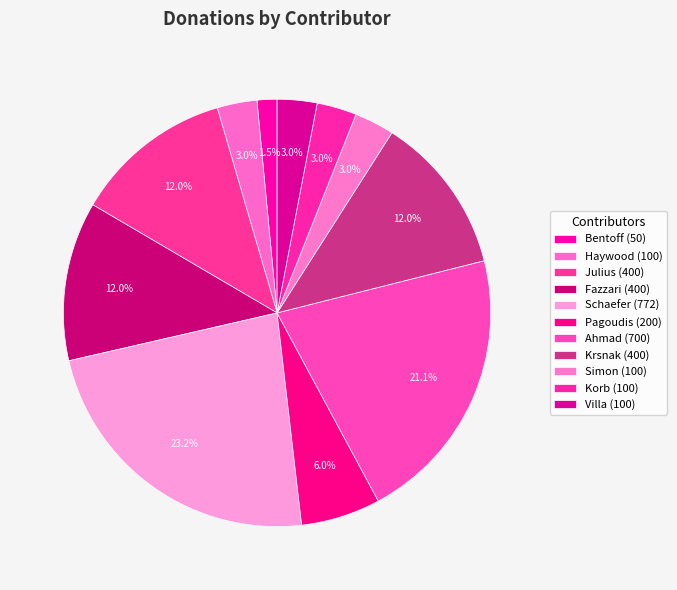

How many slices are in this pie chart?

11